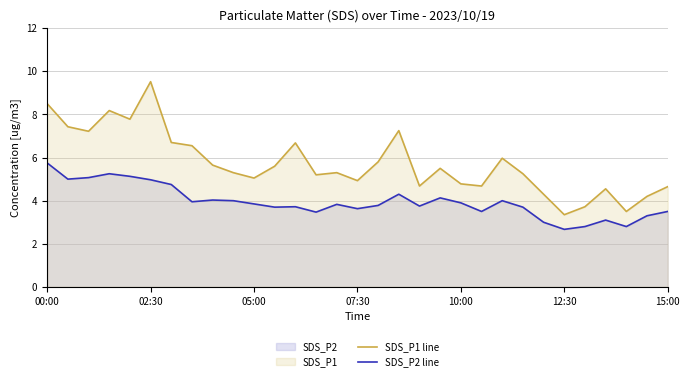

What is the average value of the SDS_P2 line series?

3.9